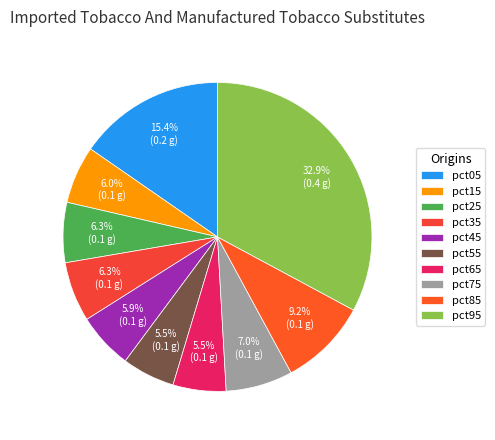

Count the number of slices in the pie.

10